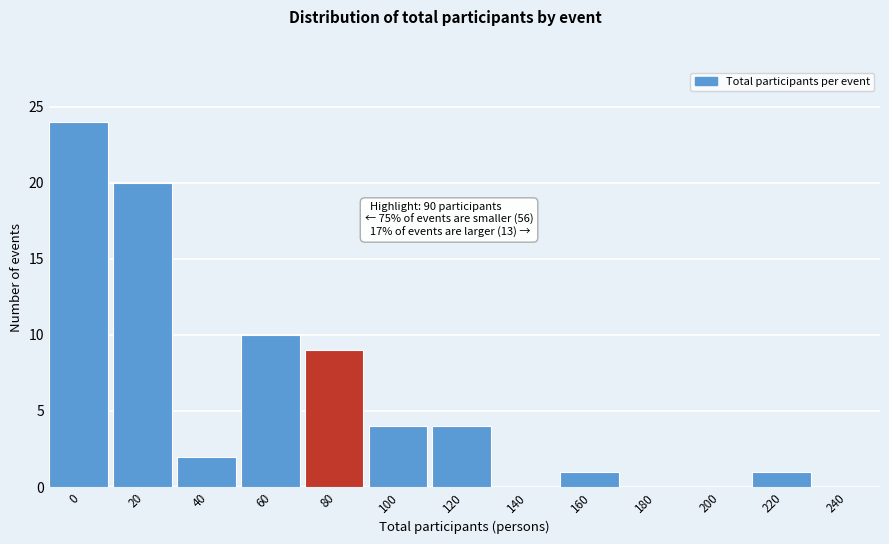

Reading left to right, transcribe all the data shown in this chart.

0=24	20=20	40=2	60=10	80=9	100=4	120=4	140=0	160=1	180=0	200=0	220=1	240=0